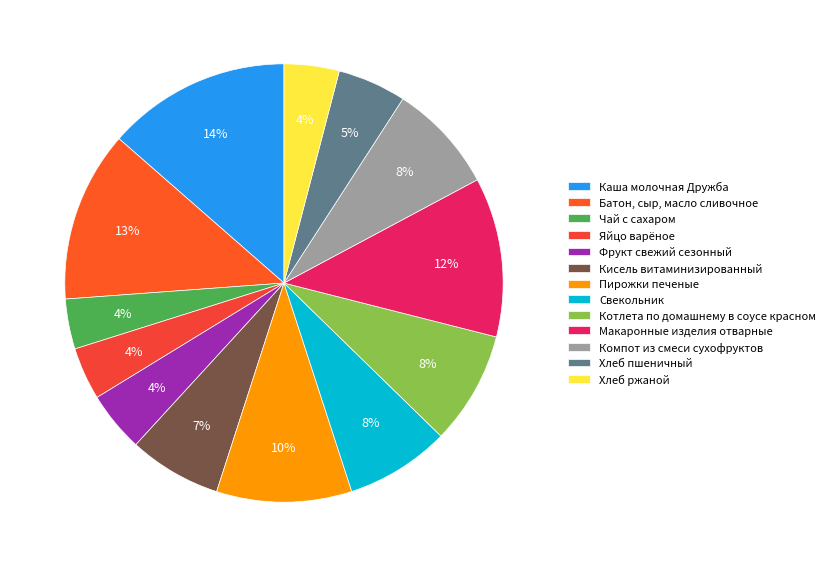

To the nearest percent, what is the combined percentage of Пирожки печеные and Яйцо варёное?

14%